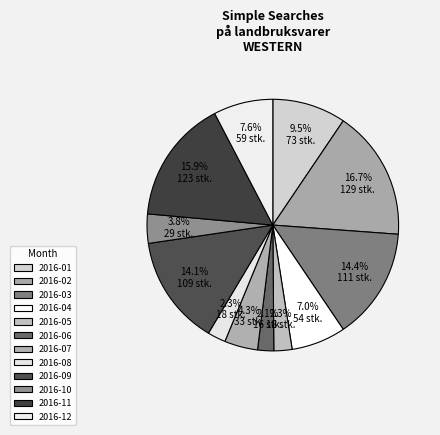

How many segments does this pie chart have?

12